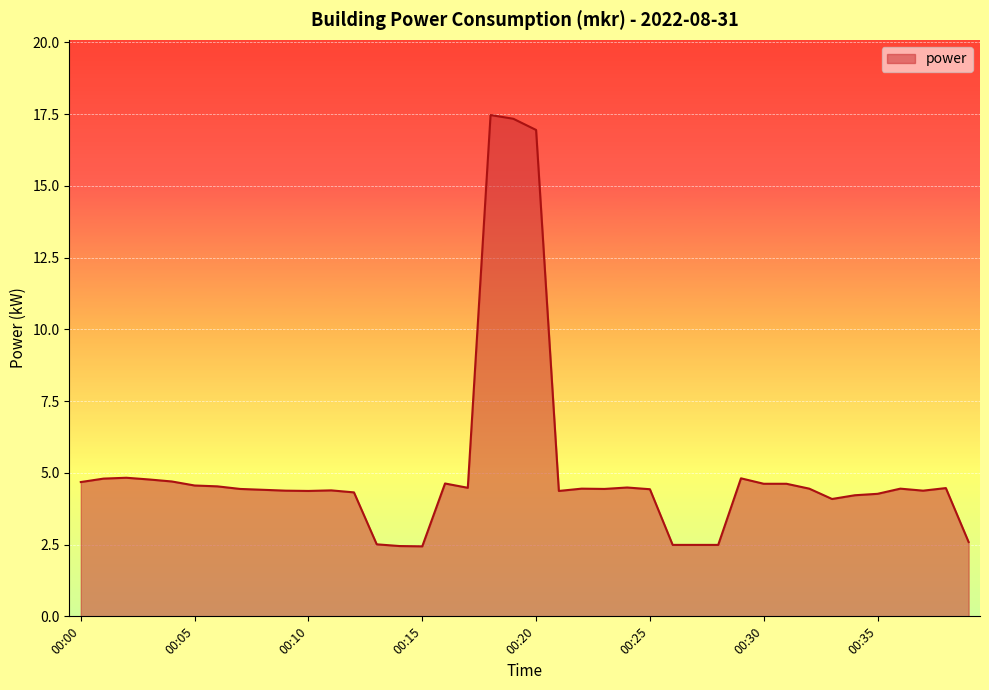

What is the minimum value shown in the chart?

2.4